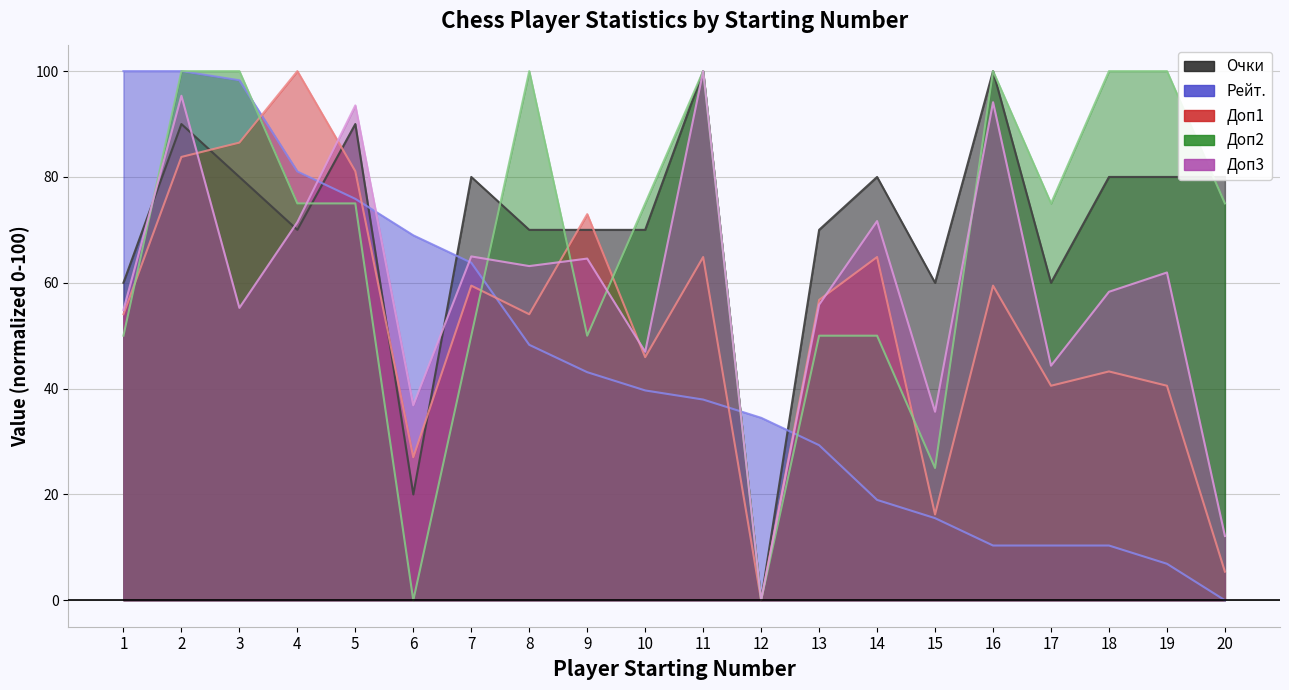

Which series changed the most between 12 and 16?

Очки